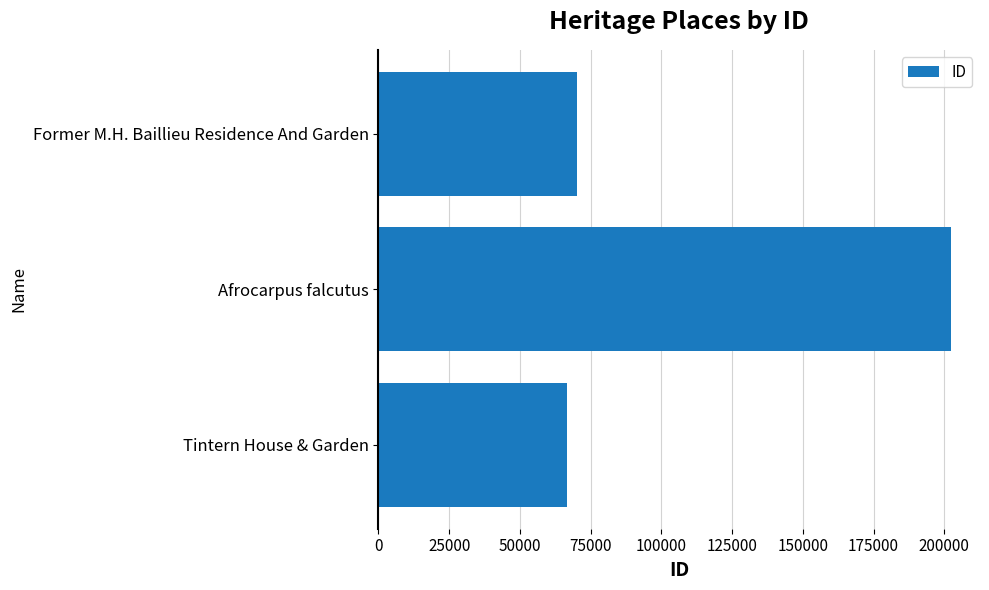

Approximately how many times larger is the value at Afrocarpus falcutus compared to Tintern House & Garden?

3.0